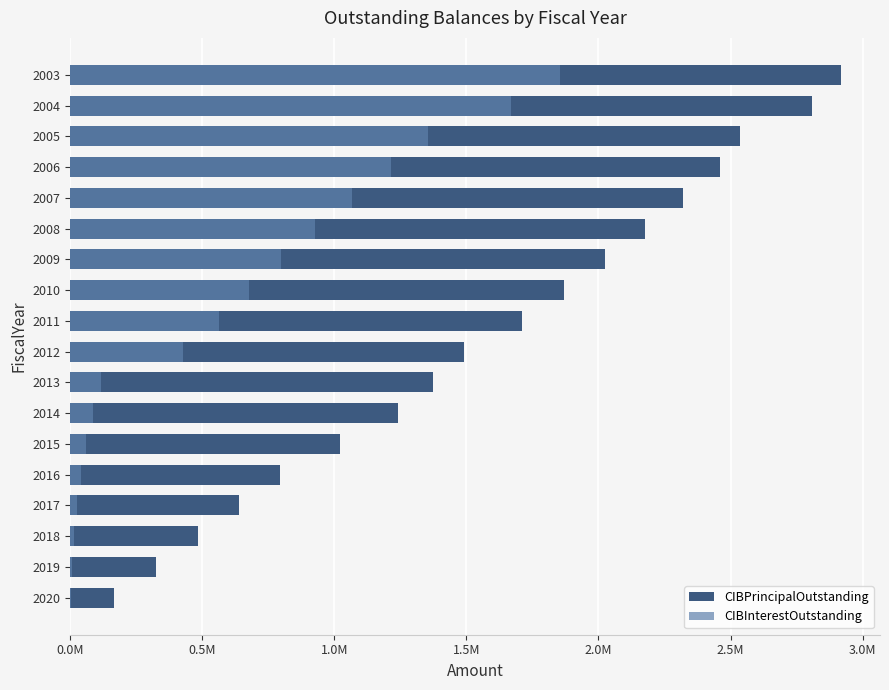

How many categories are shown in the chart?

18